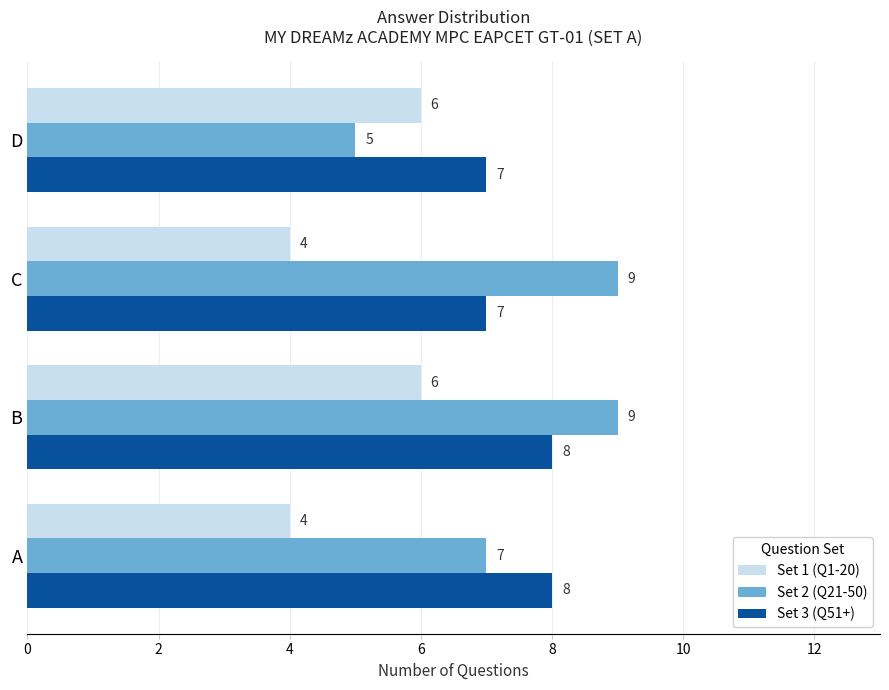

What is the lowest value of the Set 1 (Q1-20) series?

4